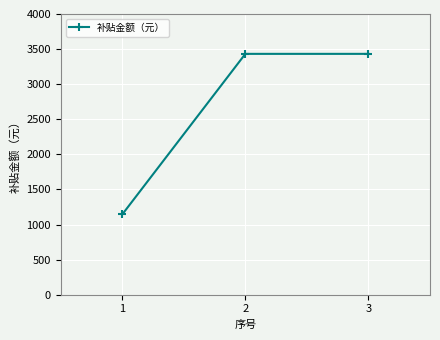

The chart shows a value of 3432 at 3. True or false?

True